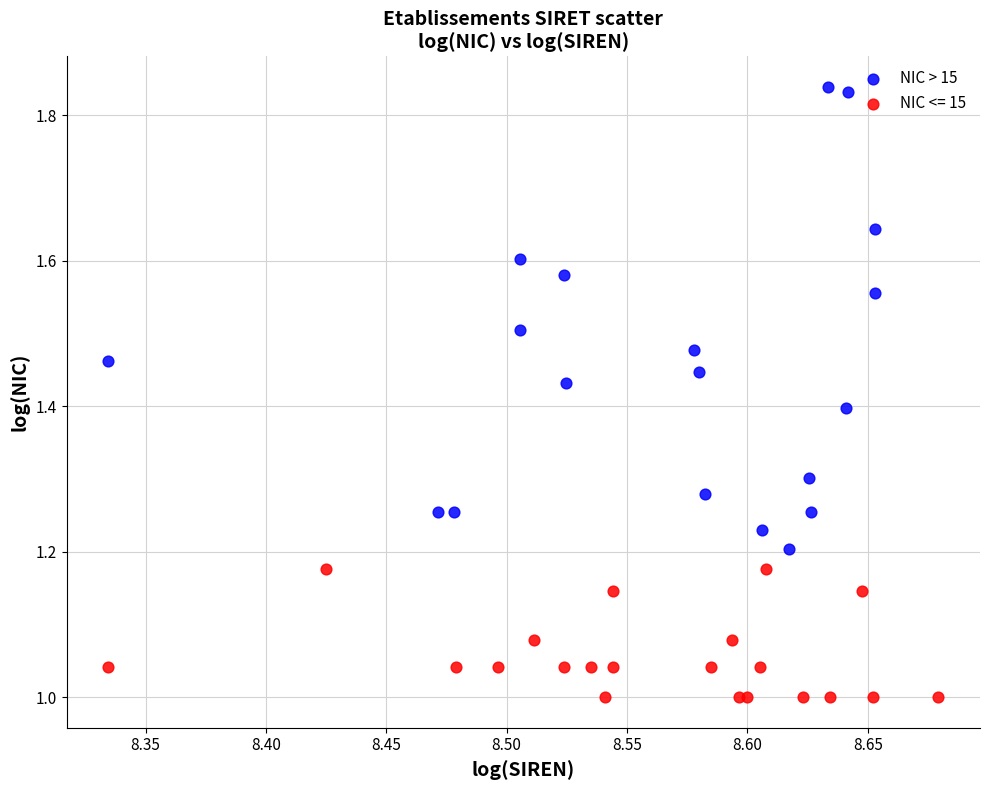

Which series reaches the minimum Y coordinate?

NIC <= 15